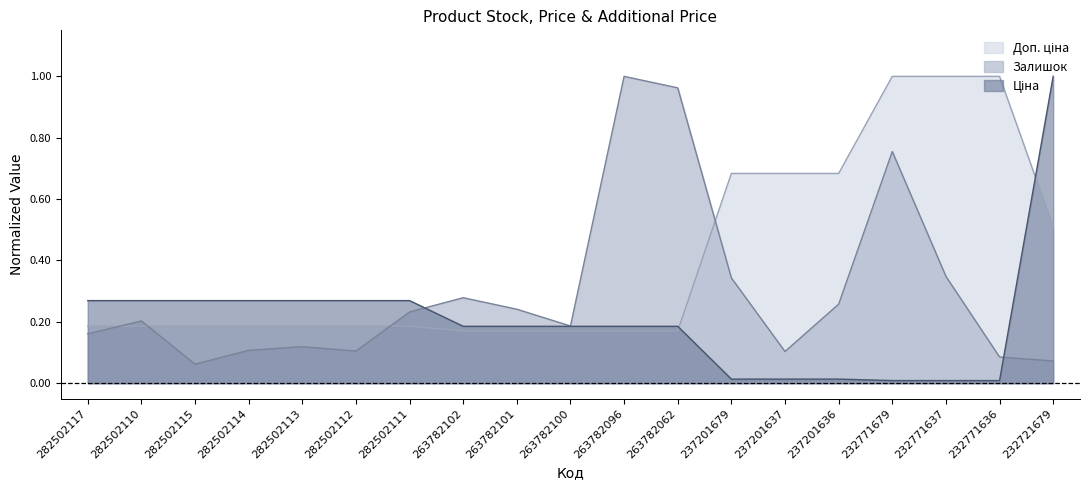

How many lines are shown in the chart?

3